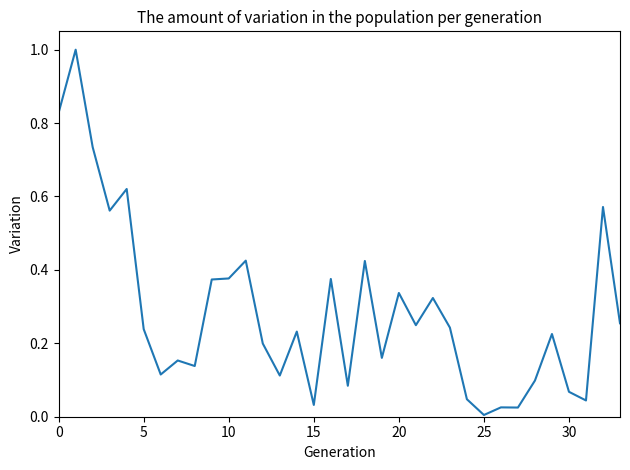

What is the difference between the maximum and minimum values?

1.0